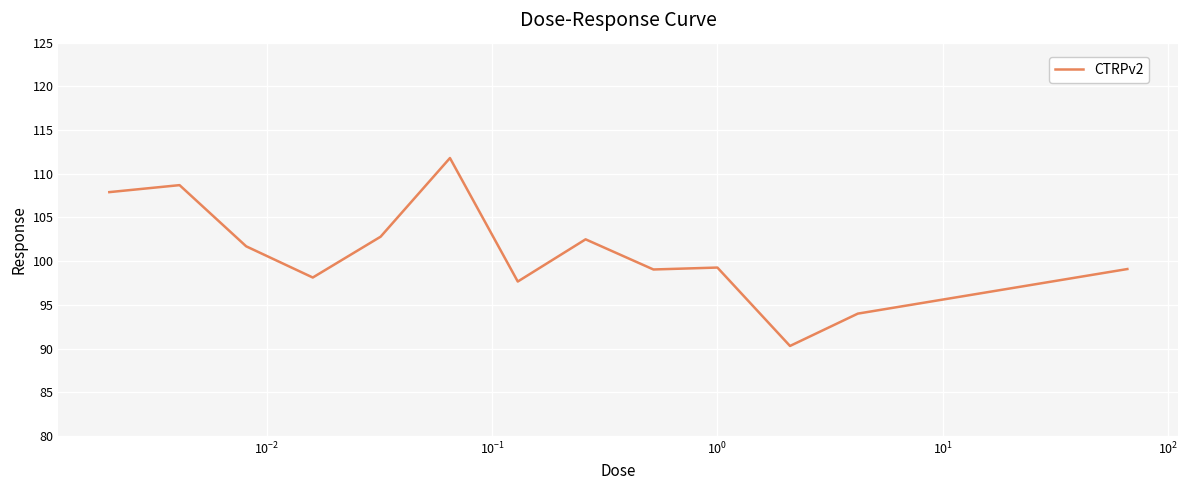

What is the difference between the maximum and minimum values?

21.5